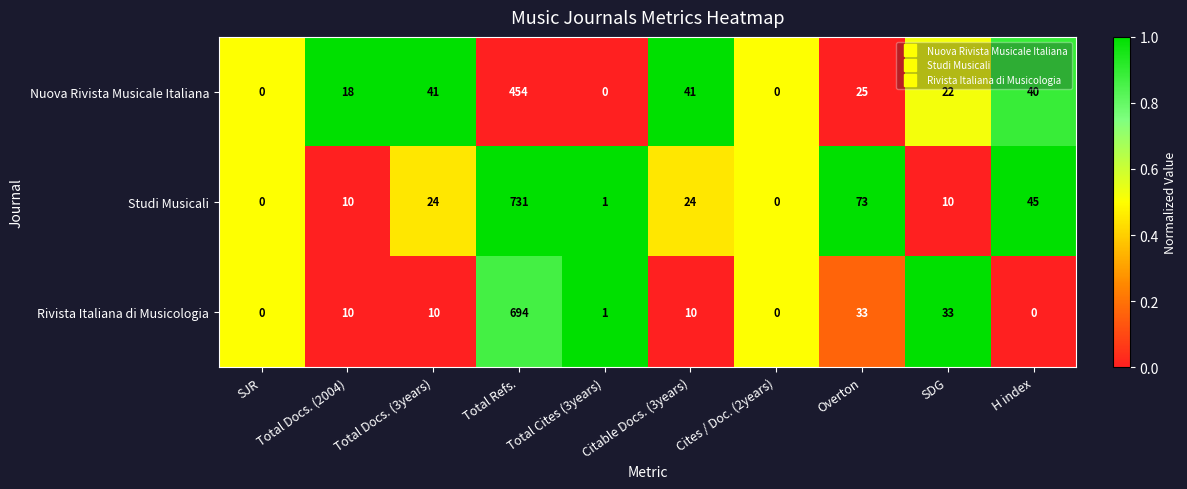

At Total Docs. (3years), list the series in order from largest to smallest.

Nuova Rivista Musicale Italiana, Studi Musicali, Rivista Italiana di Musicologia